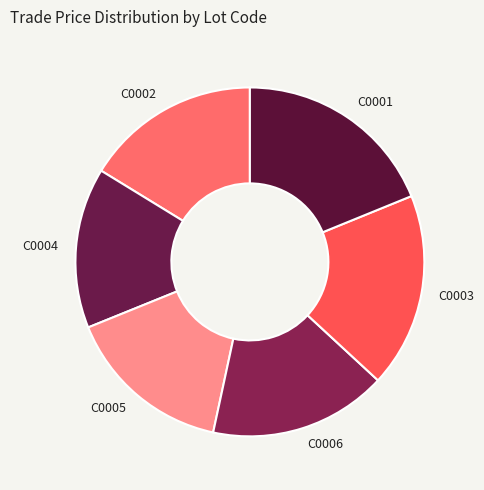

What is the ratio of the value at C0002 to the value at C0004?

1.1